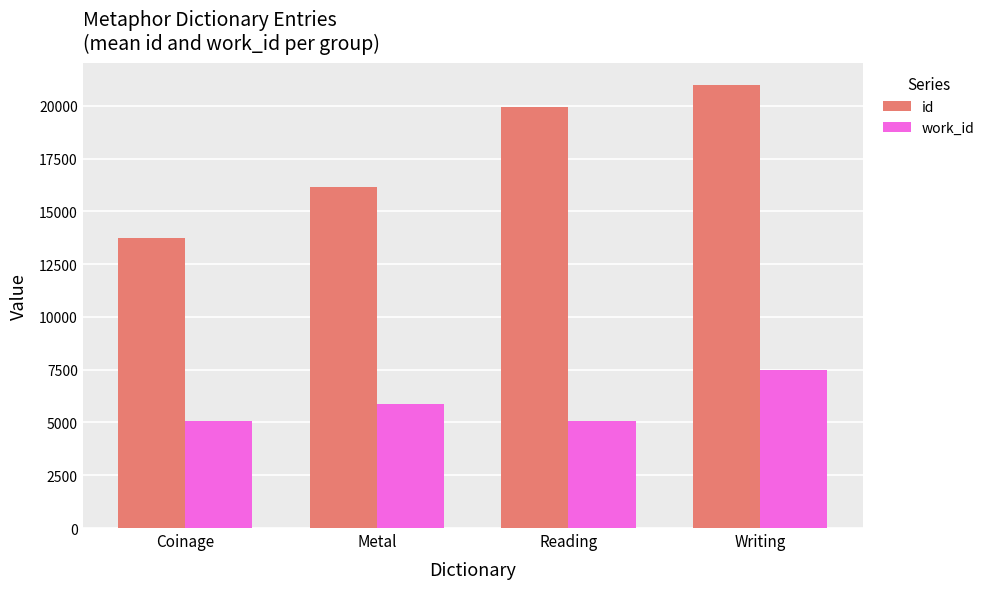

What is the total value across all series at Reading?

25028.0